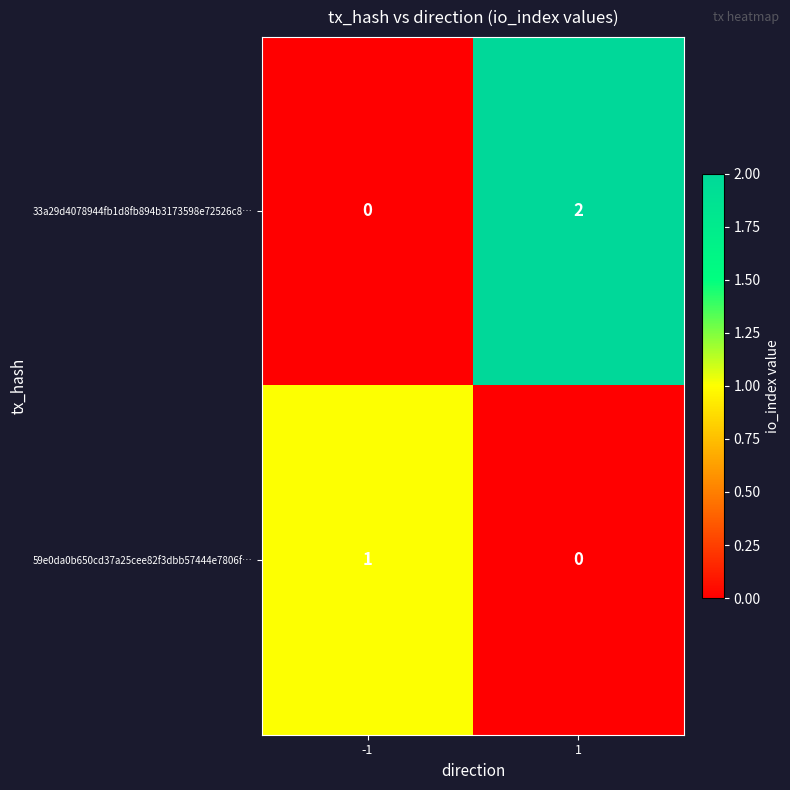

List the labels in order of 59e0da0b650cd37a25cee82f3dbb57444e7806f… value, smallest first.

1, -1